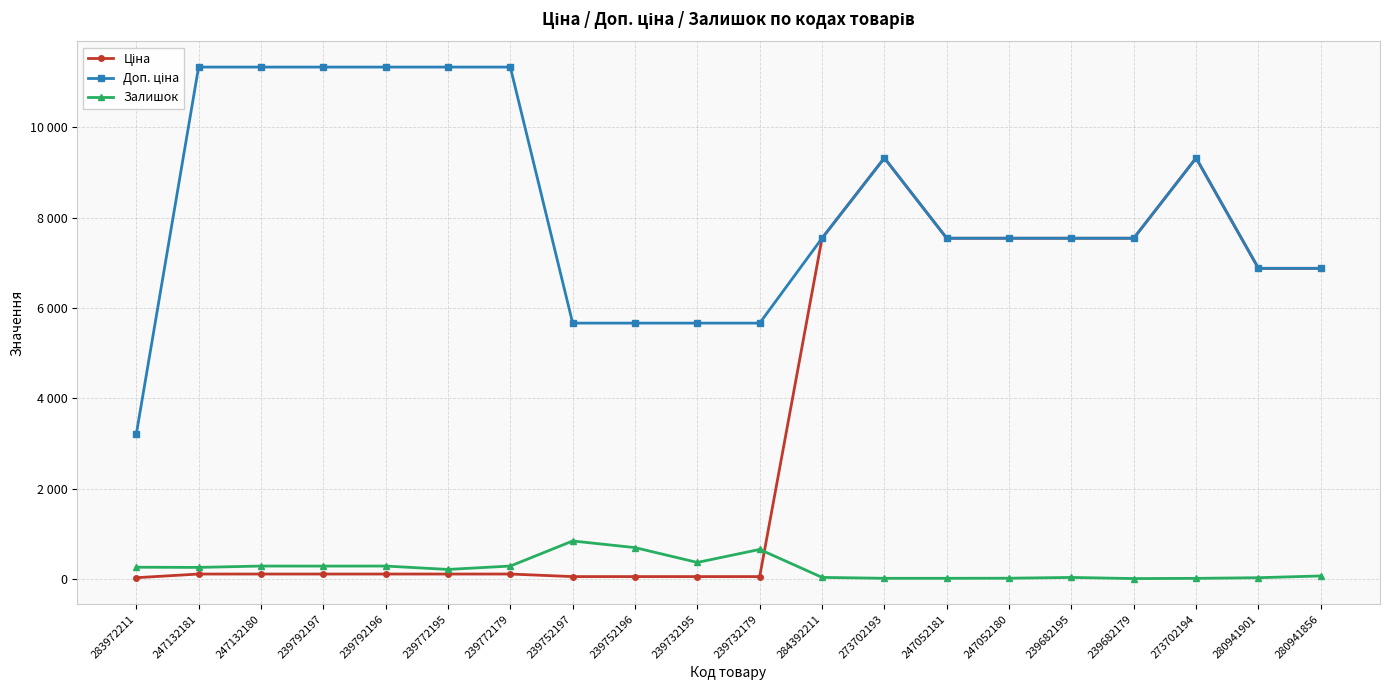

What position from the left is 284392211?

12